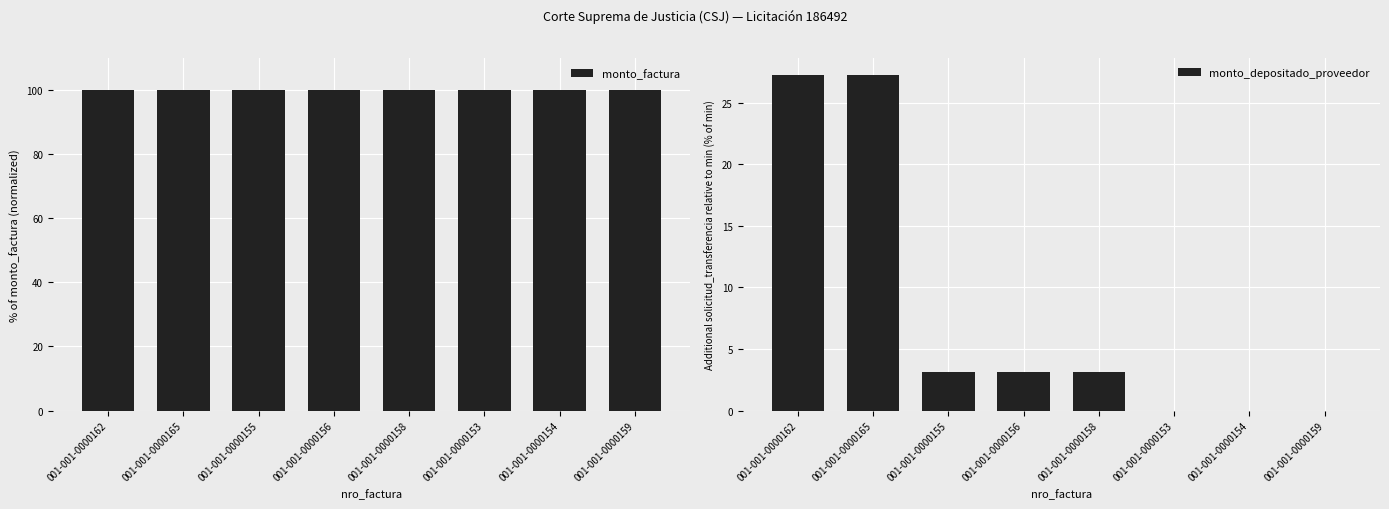

The monto_factura series shows 100.0 at 001-001-0000159. True or false?

True